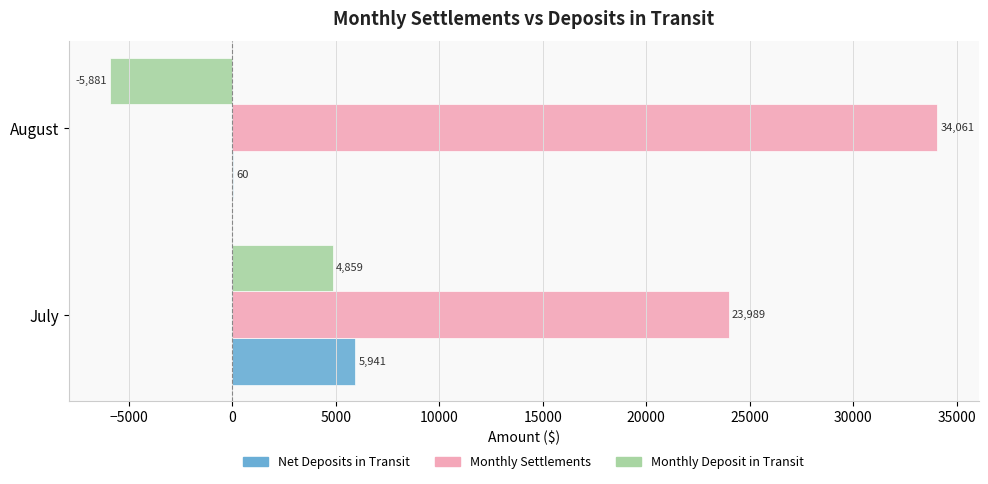

What are all the series names shown in the legend?

Net Deposits in Transit, Monthly Settlements, Monthly Deposit in Transit